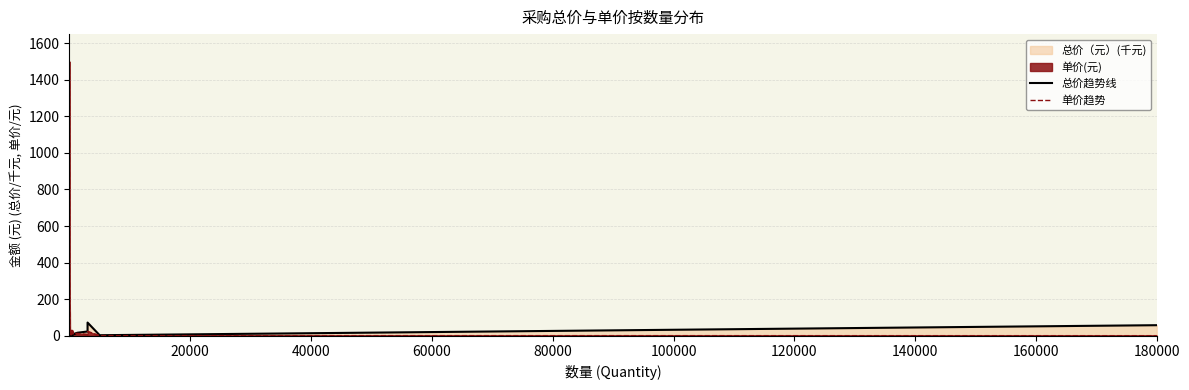

What is the minimum value shown in the chart?

0.3